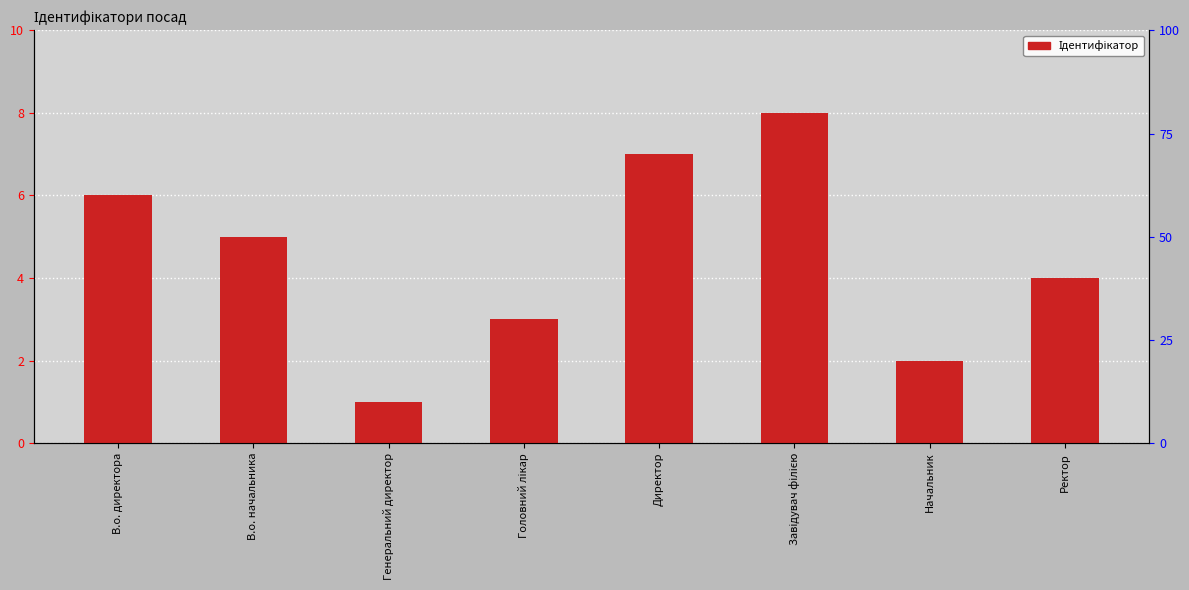

Reading left to right, extract all data points from this chart.

В.о. директора=6	В.о. начальника=5	Генеральний директор=1	Головний лікар=3	Директор=7	Завідувач філією=8	Начальник=2	Ректор=4